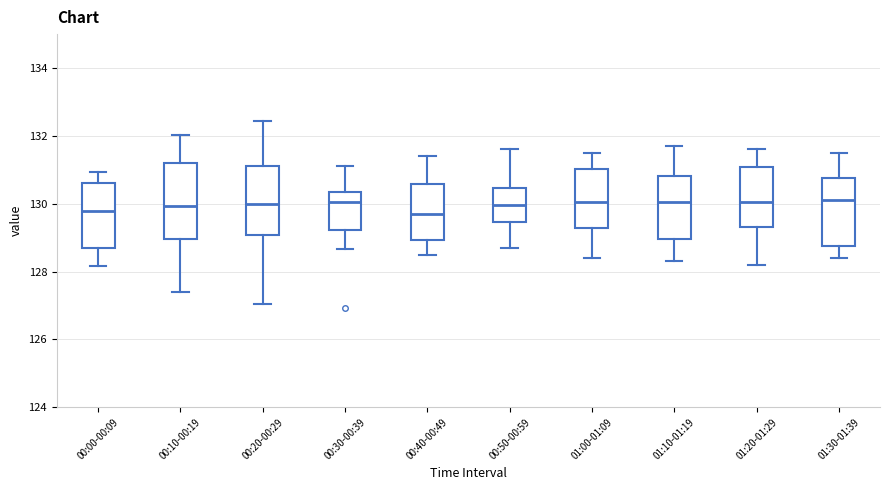

Where is the lower edge of the box for 00:40-00:49 on the y-axis? The values are not printed on the chart, so give them approximately, as read against the axis.

129.0